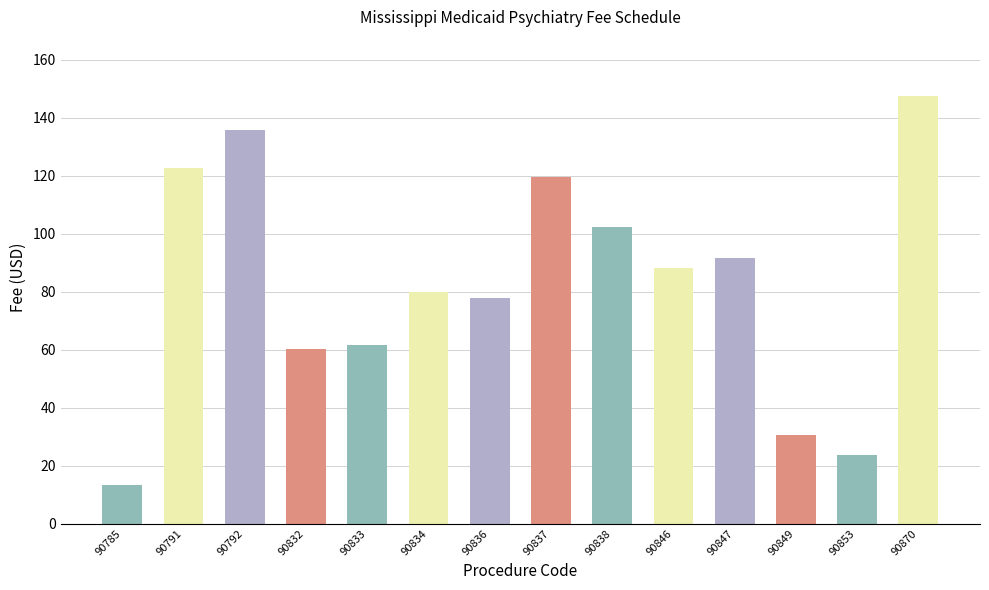

Between 90847 and 90853, which is larger?

90847